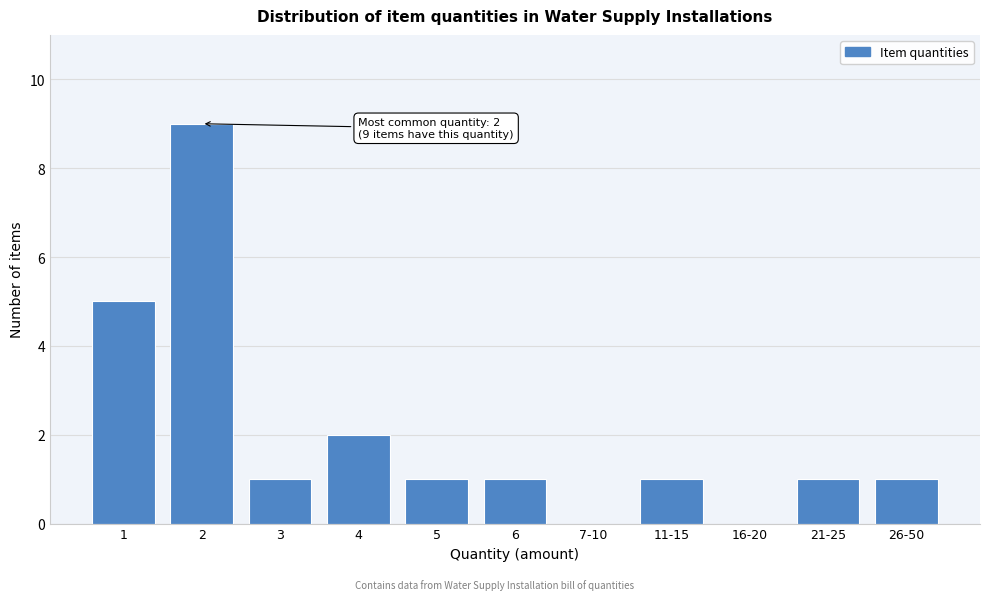

Reading left to right, extract all data points from this chart.

1=5	2=9	3=1	4=2	5=1	6=1	7-10=0	11-15=1	16-20=0	21-25=1	26-50=1